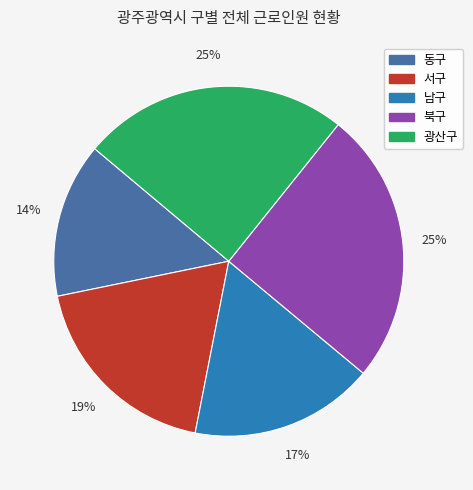

Count the number of slices in the pie.

5